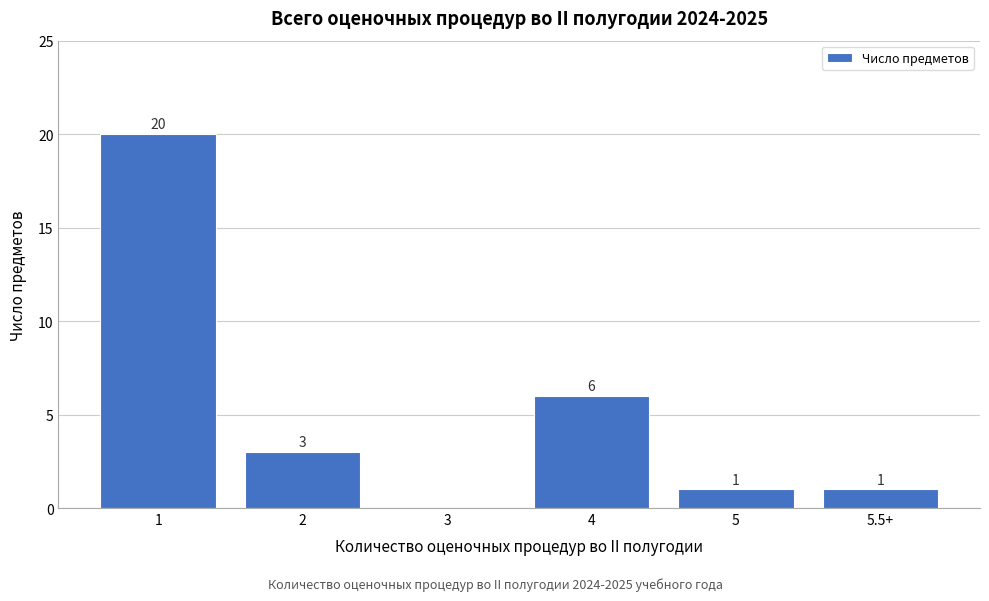

Reading left to right, transcribe all the data shown in this chart.

1=20	2=3	3=0	4=6	5=1	5.5+=1